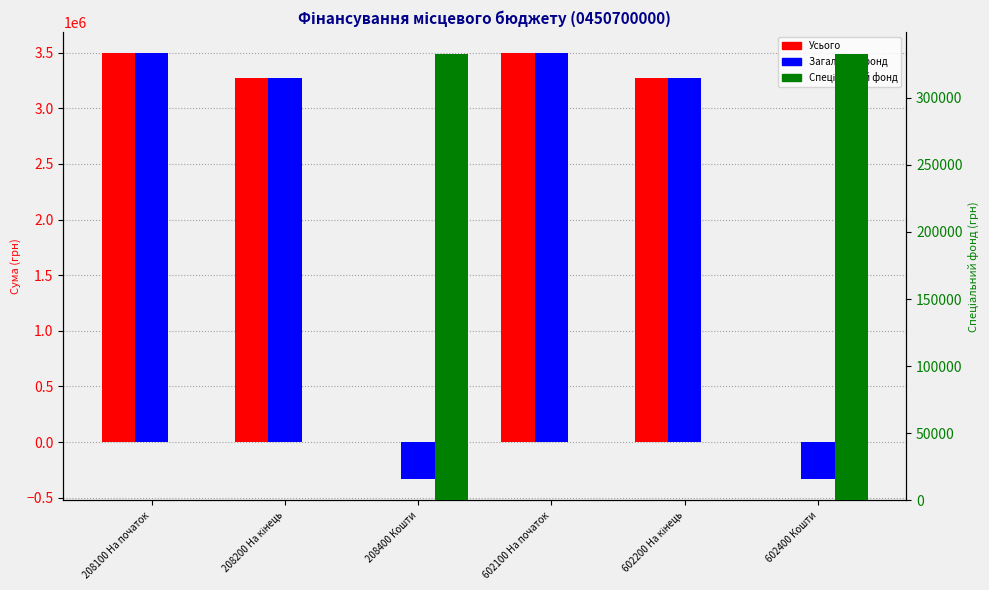

Is the value of Усього at 208200 На кінець greater than the value of Загальний фонд at 208200 На кінець?

No